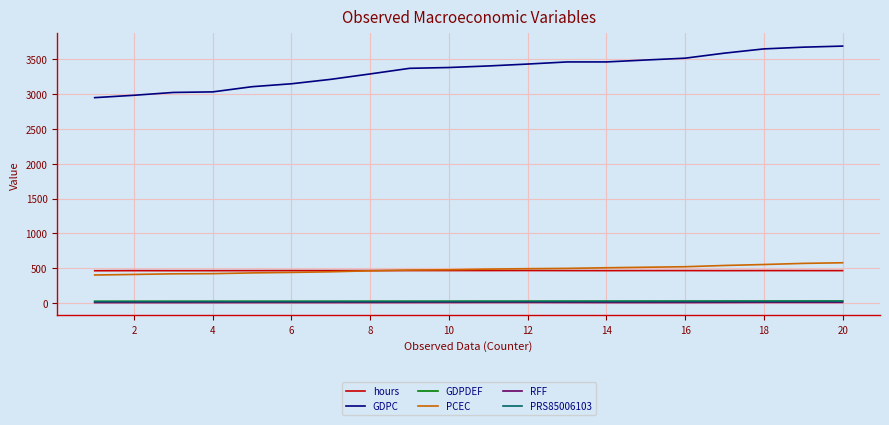

Which series has the largest range (max minus min)?

GDPC